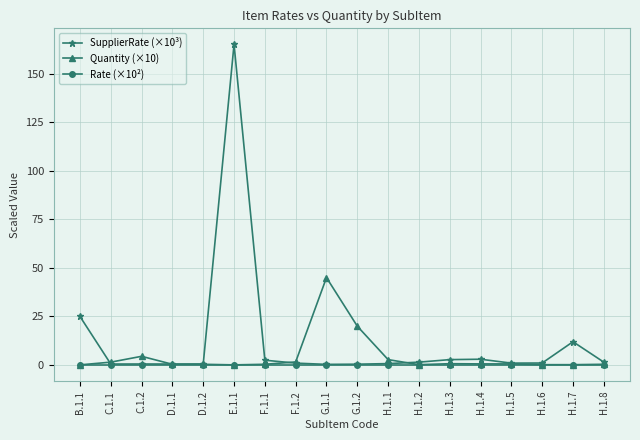

Which series has the widest spread of values?

SupplierRate (×10³)